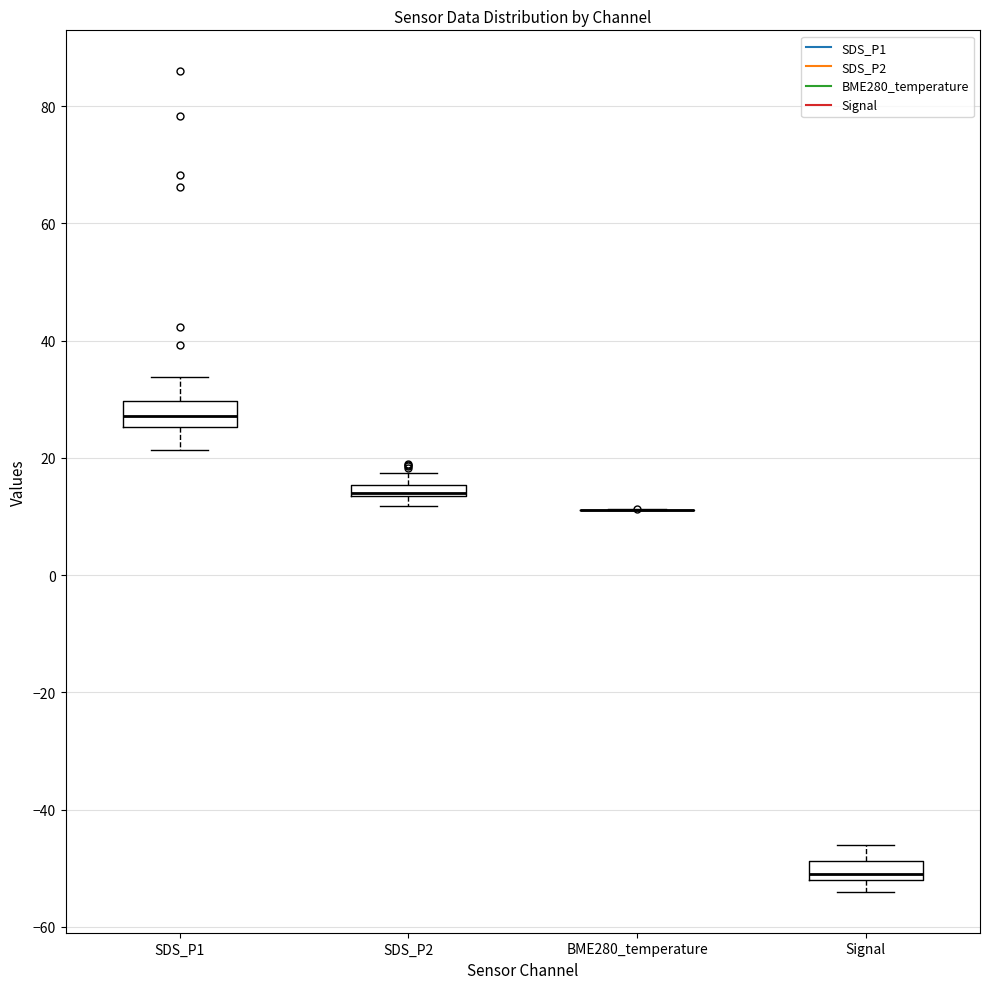

Where does the upper whisker of the box for Signal end on the y-axis? The values are not printed on the chart, so give them approximately, as read against the axis.

-46